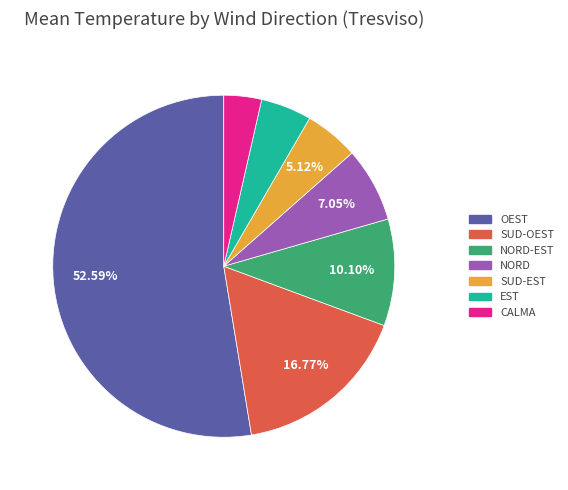

Is there any slice that represents more than half of the pie?

Yes